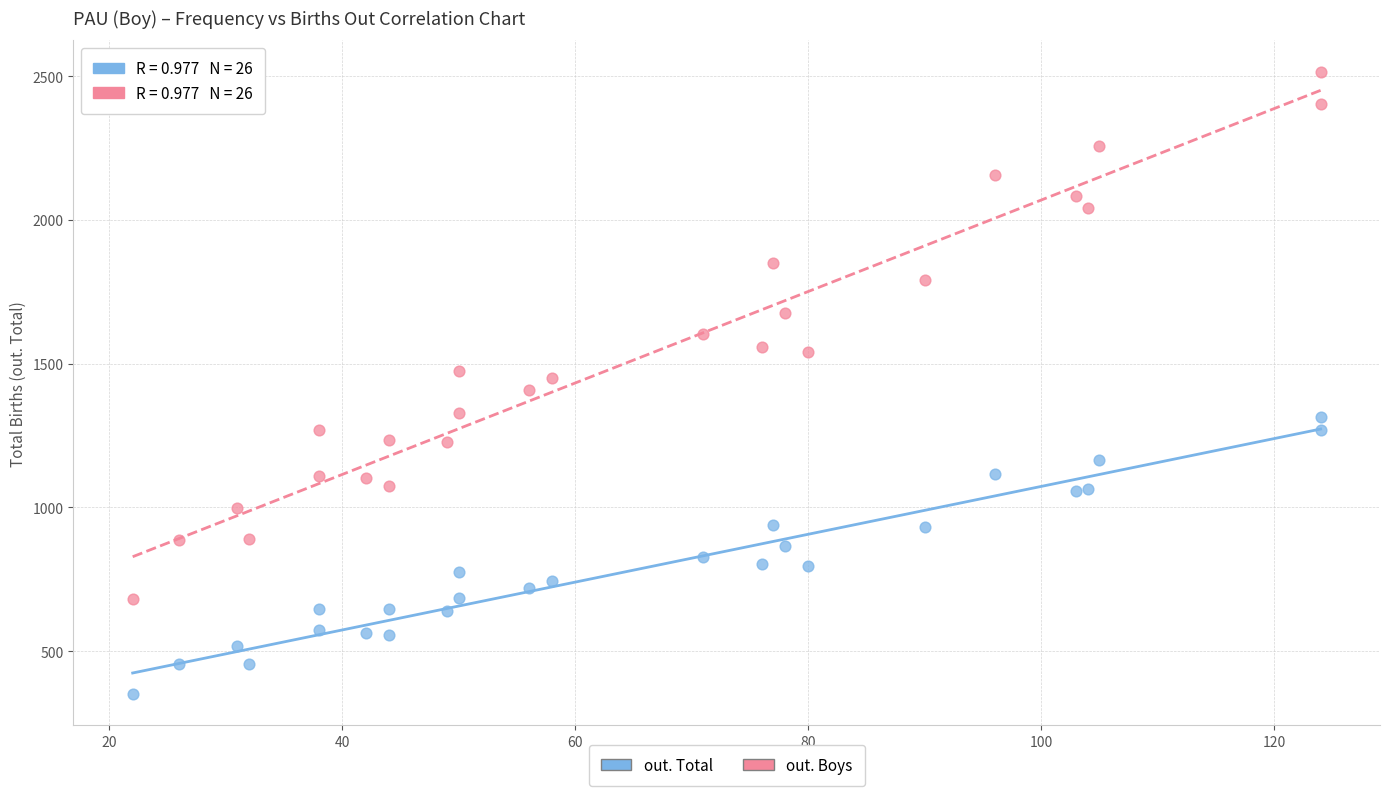

Which series contains the lowest Y value?

out. Total